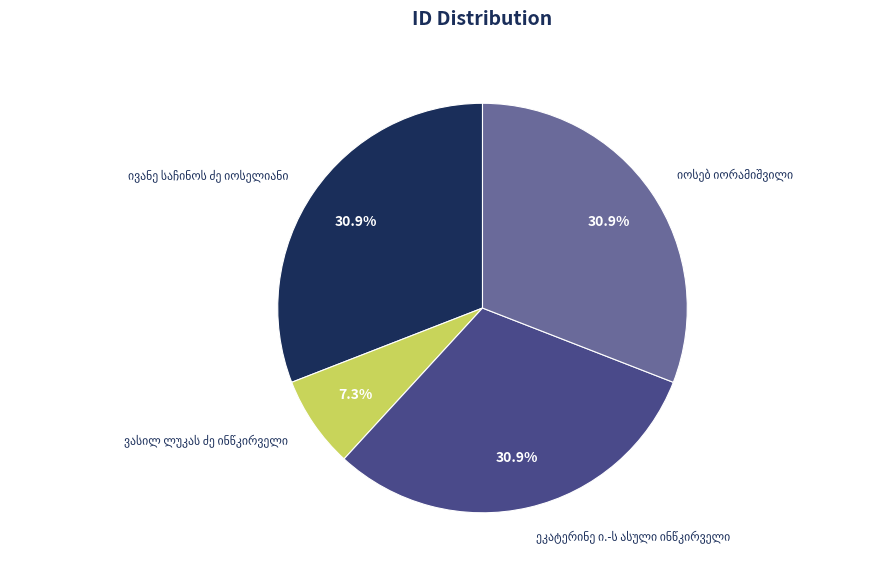

Is there a majority slice in this chart?

No